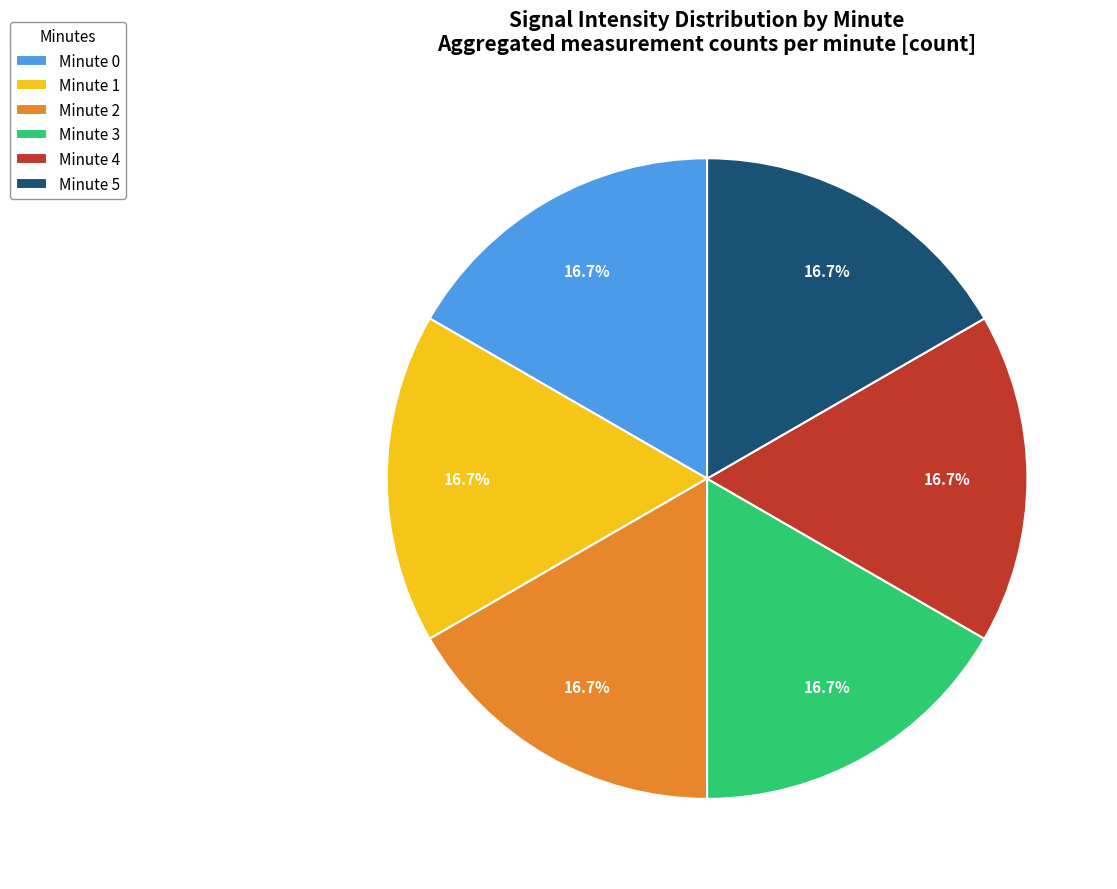

Is there a majority slice in this chart?

No